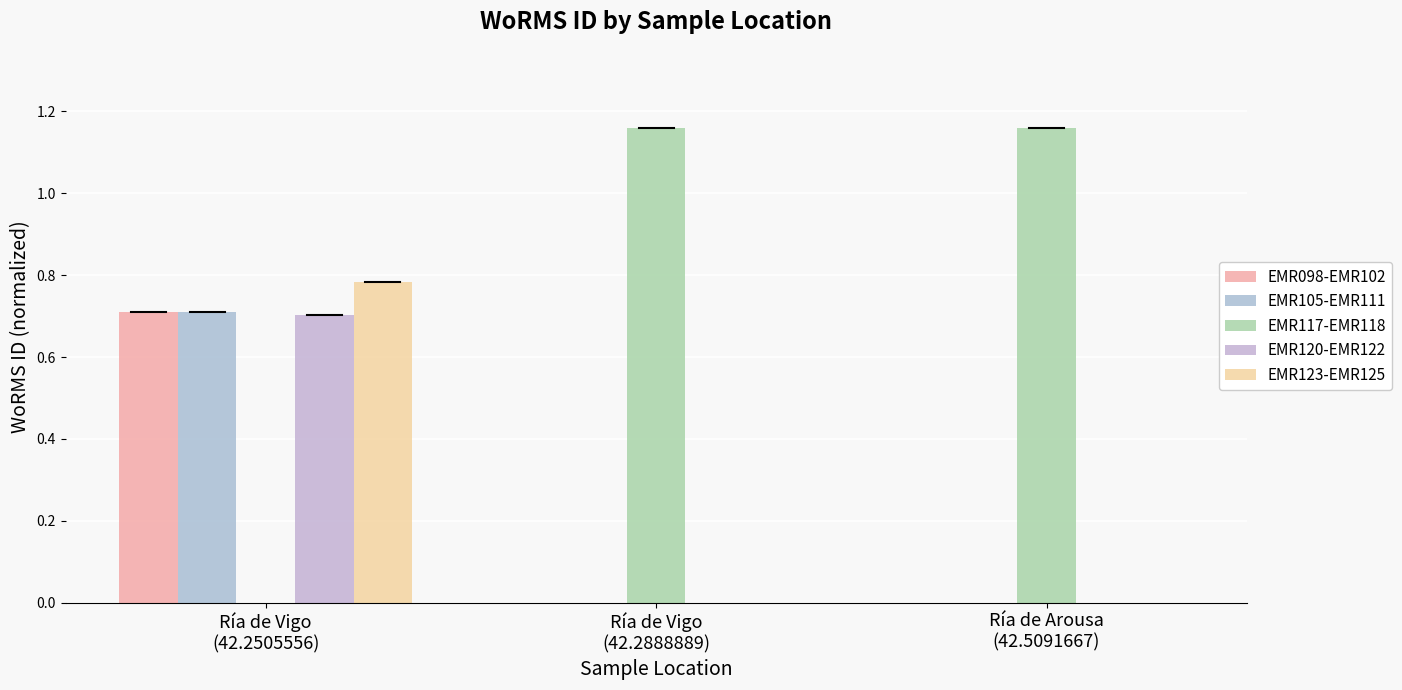

Is it true that EMR123-EMR125 equals 0.0 at Ría de Vigo
(42.2888889)?

True